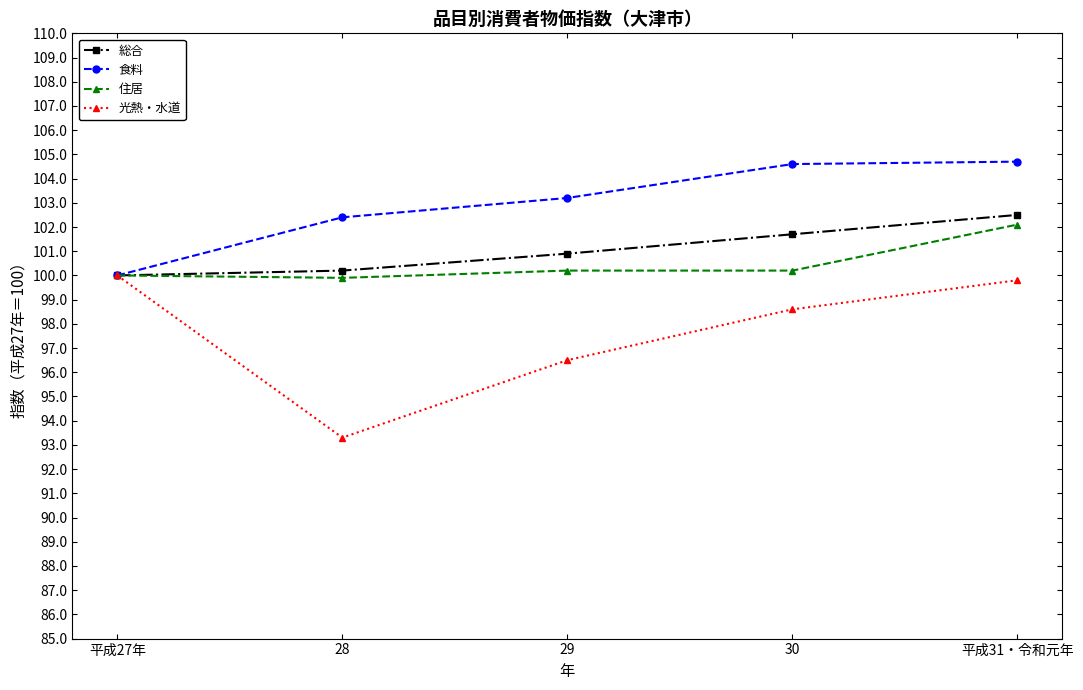

The 食料 series shows 142.0 at 平成27年. True or false?

False